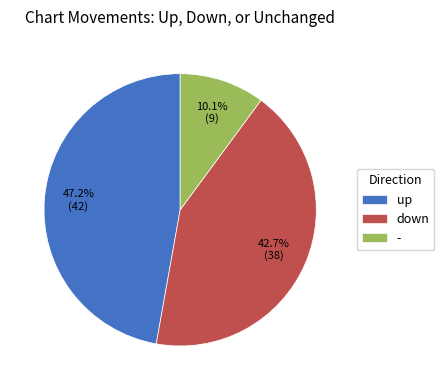

Is the sum of - and down greater than half?

Yes